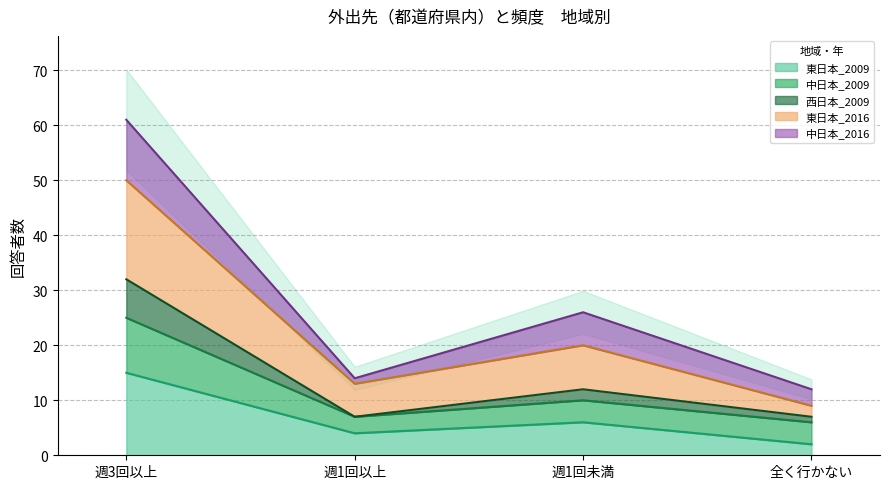

At which label does 東日本_2016 reach its minimum?

全く行かない